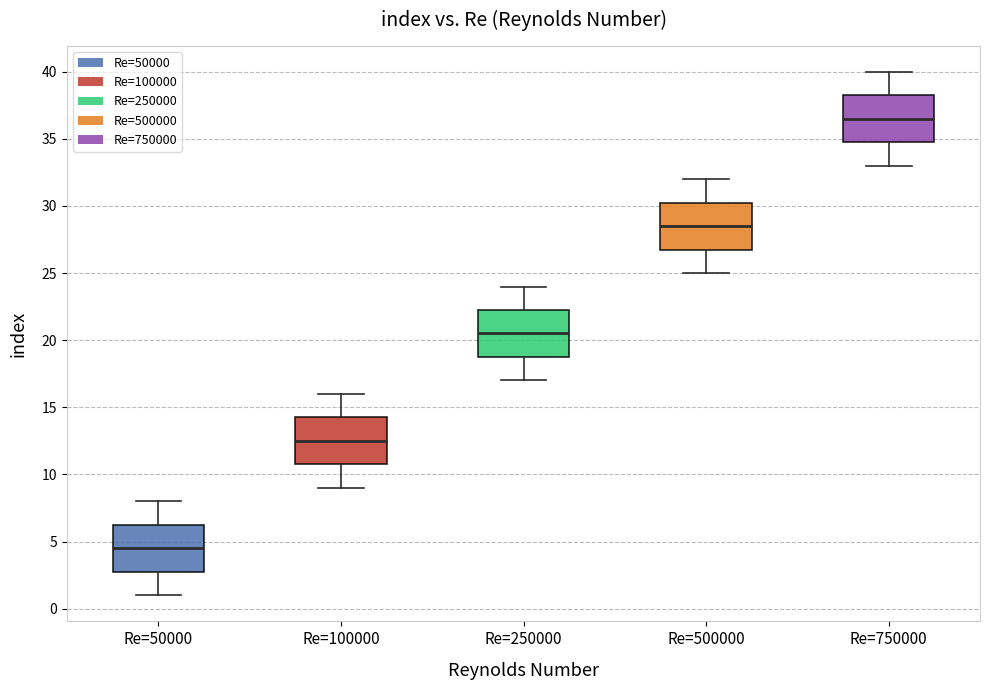

Reading left to right, transcribe this box plot: for each box, give where its median line is, the range the box spans, and where its two whiskers end, as read against the y-axis. The values are not printed on the chart, so give them approximately, as read against the axis.

Re=50000: median 4.5, box 3.0 to 6.5, whiskers 1.0 to 8.0
Re=100000: median 12.5, box 11.0 to 14.5, whiskers 9.0 to 16.0
Re=250000: median 20.5, box 19.0 to 22.5, whiskers 17.0 to 24.0
Re=500000: median 28.5, box 27.0 to 30.5, whiskers 25.0 to 32.0
Re=750000: median 36.5, box 35.0 to 38.5, whiskers 33.0 to 40.0